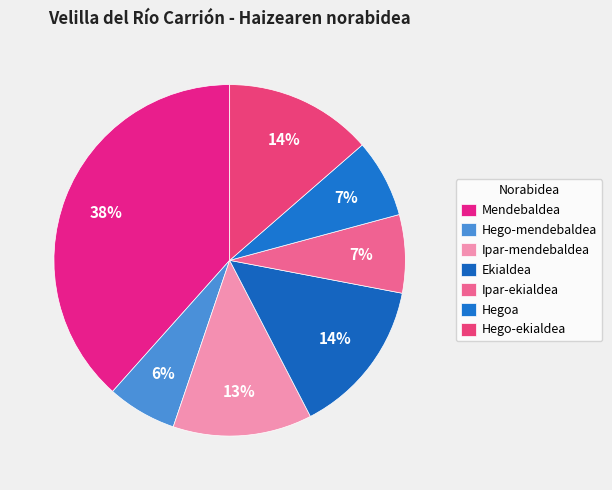

How many slices are in this pie chart?

7